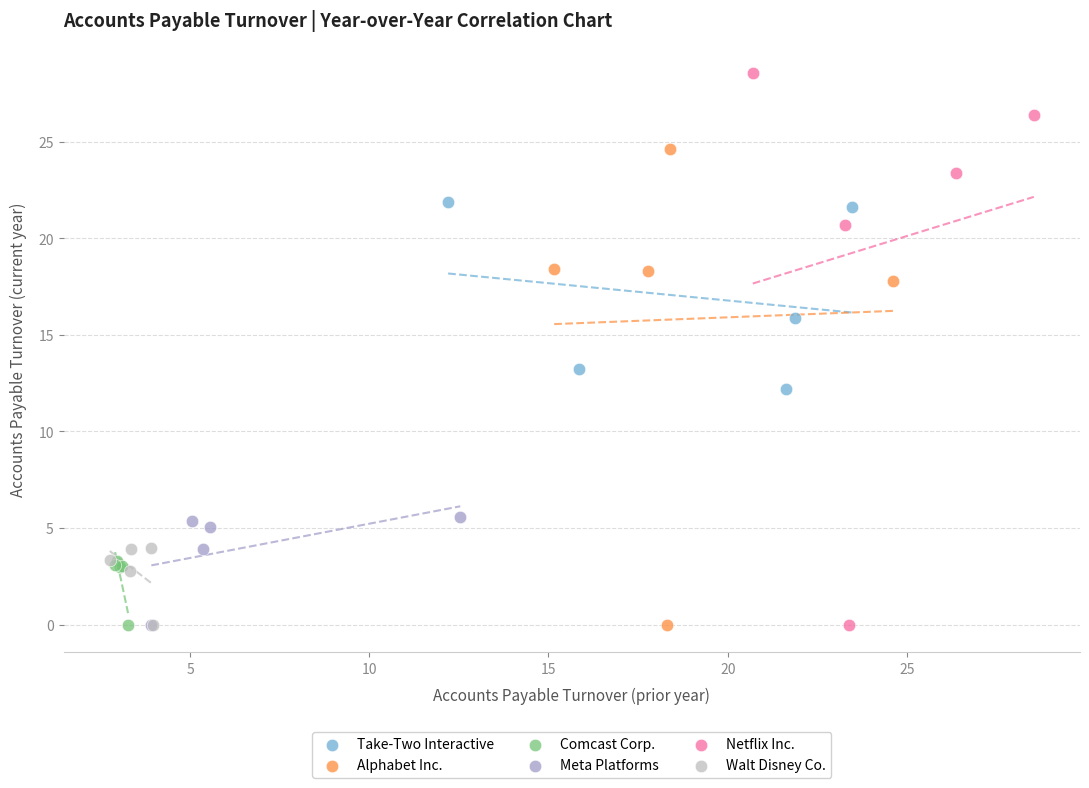

Which series reaches the maximum Y coordinate?

Netflix Inc.